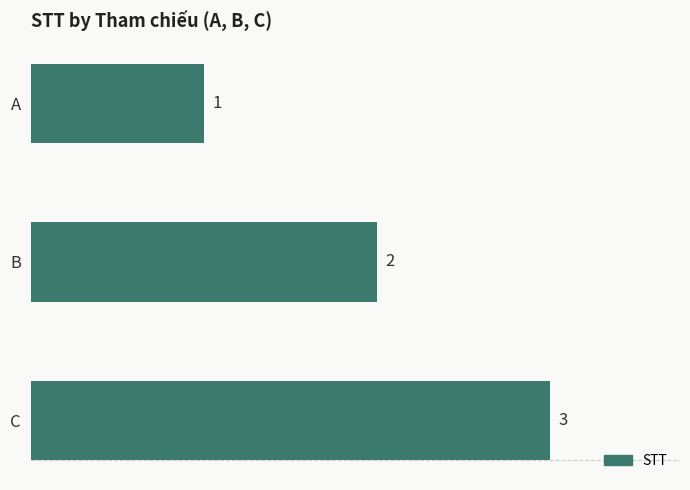

The chart shows a value of 3 at C. True or false?

True